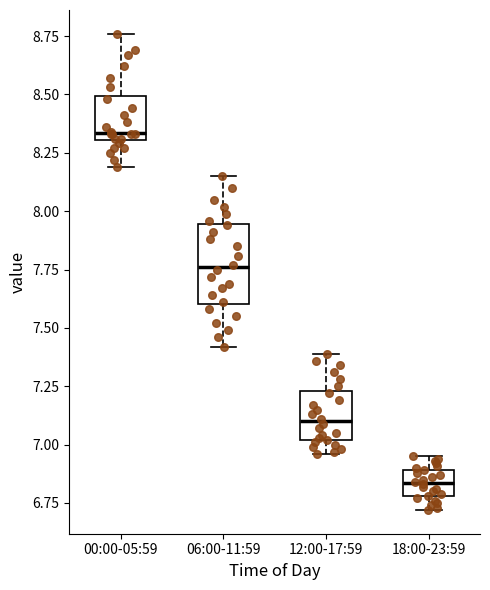

Reading left to right, read every box against the y-axis: the position of its median line, the range the box covers, and the ends of its whiskers. The values are not printed on the chart, so give them approximately, as read against the axis.

00:00-05:59: median 8.35, box 8.30 to 8.50, whiskers 8.20 to 8.75
06:00-11:59: median 7.75, box 7.60 to 7.95, whiskers 7.40 to 8.15
12:00-17:59: median 7.10, box 7.00 to 7.25, whiskers 6.95 to 7.40
18:00-23:59: median 6.85, box 6.80 to 6.90, whiskers 6.70 to 6.95